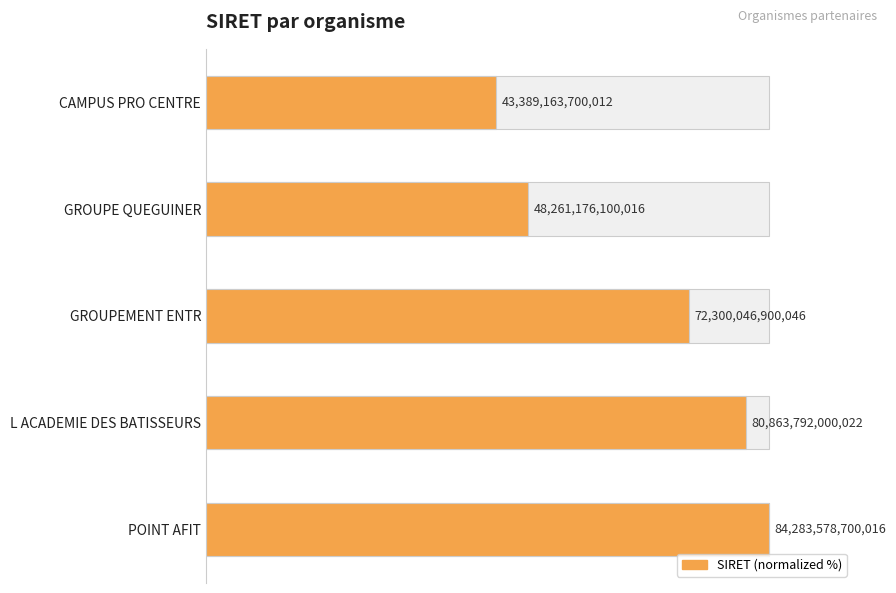

Count the number of values greater than 85.

3